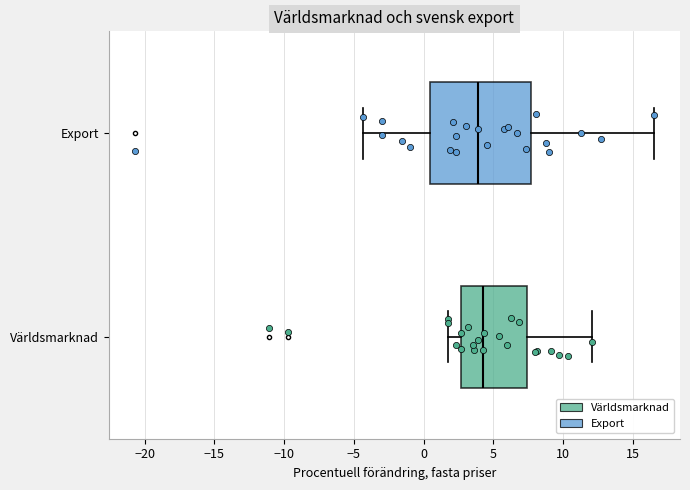

Where is the right edge of the box for Världsmarknad on the x-axis? The values are not printed on the chart, so give them approximately, as read against the axis.

7.5